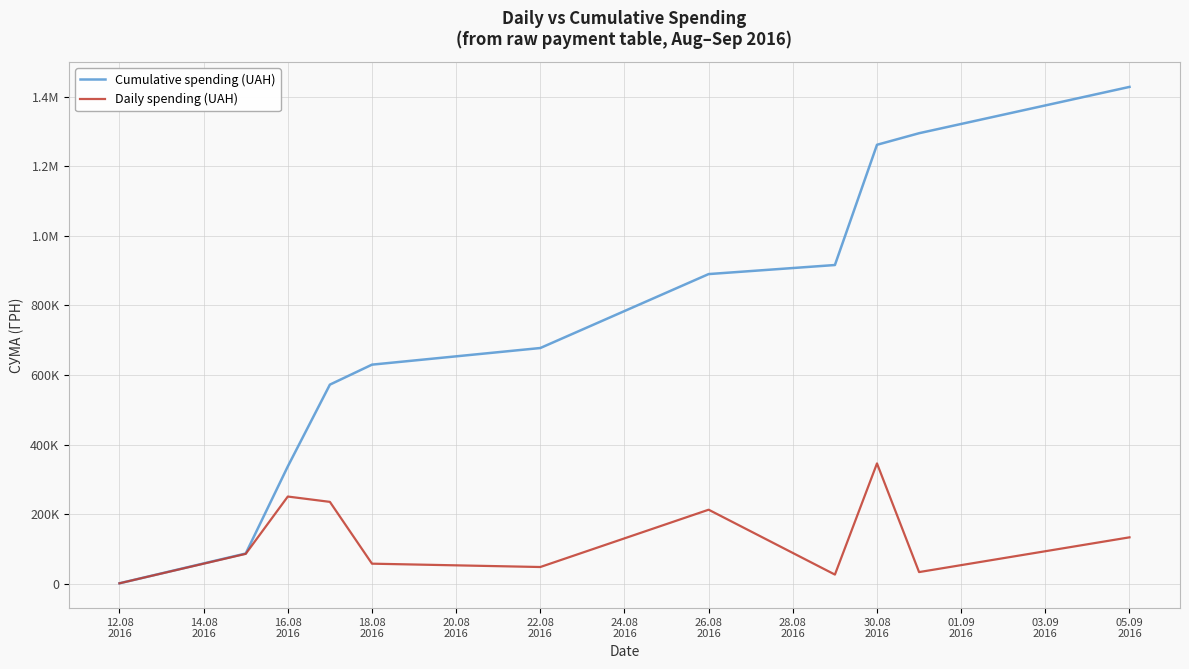

What are all the series names shown in the legend?

Cumulative spending (UAH), Daily spending (UAH)